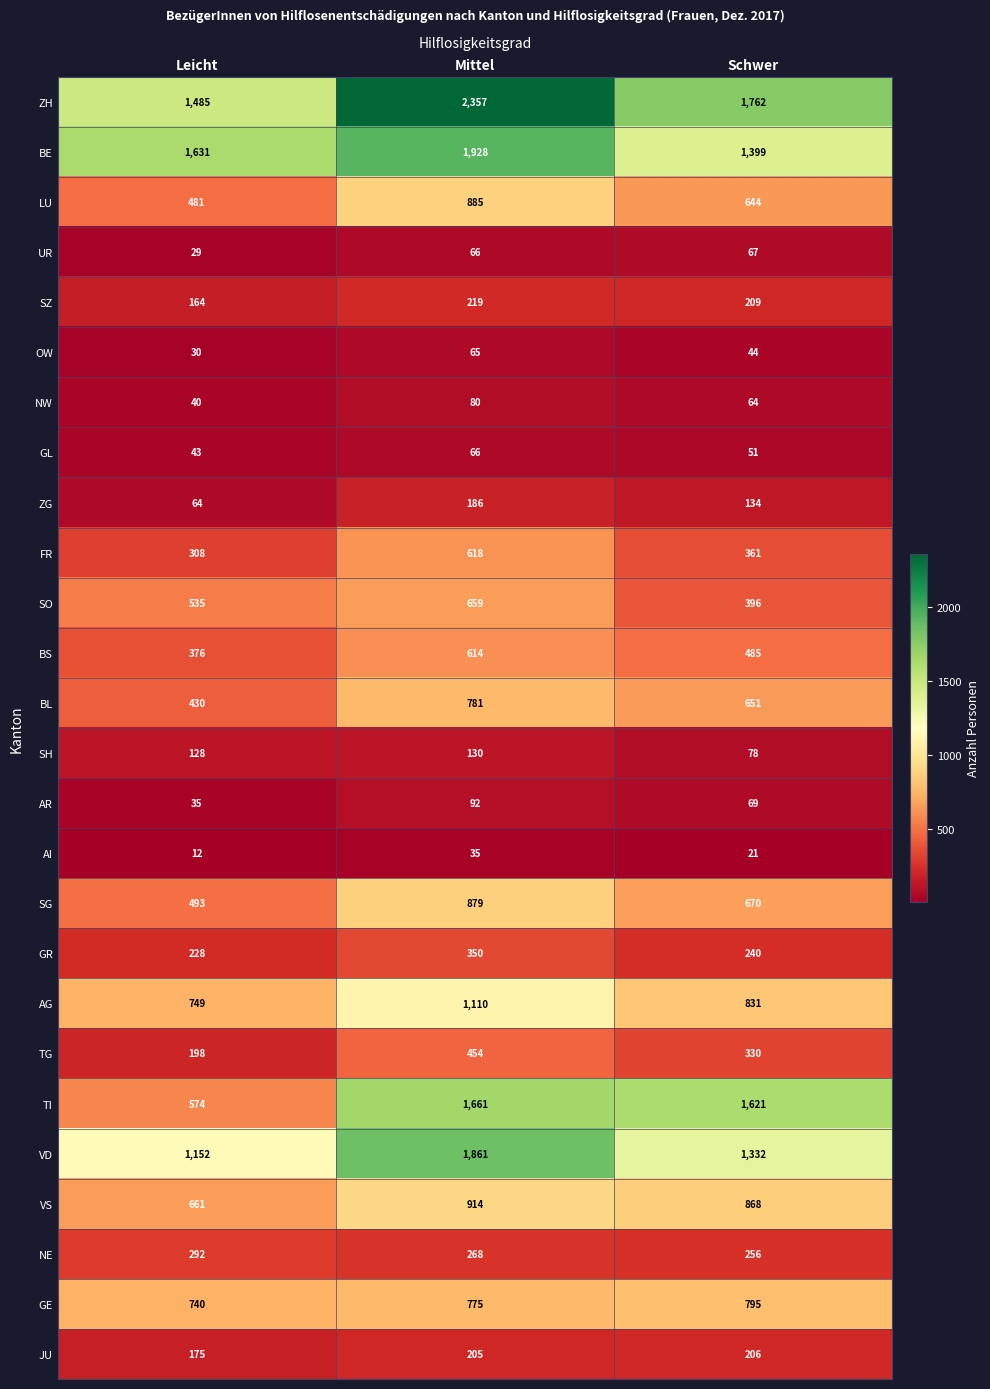

Count the number of data series in this chart.

26